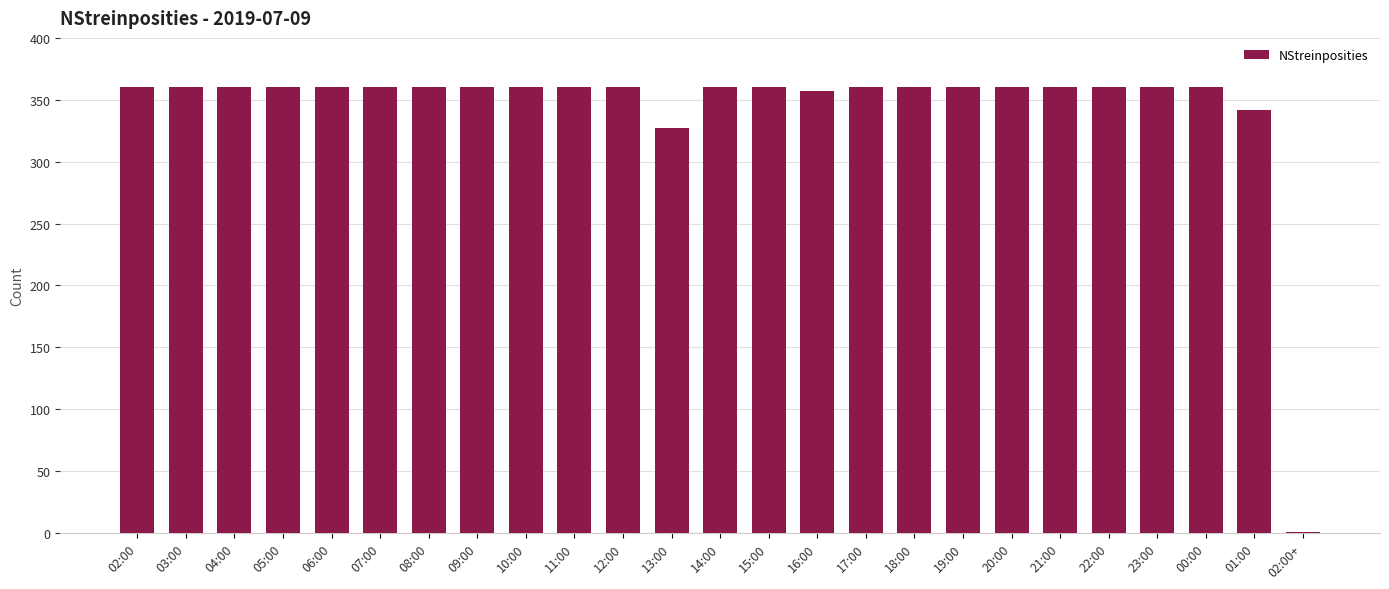

Is it true that the value at 00:00 is 222?

False